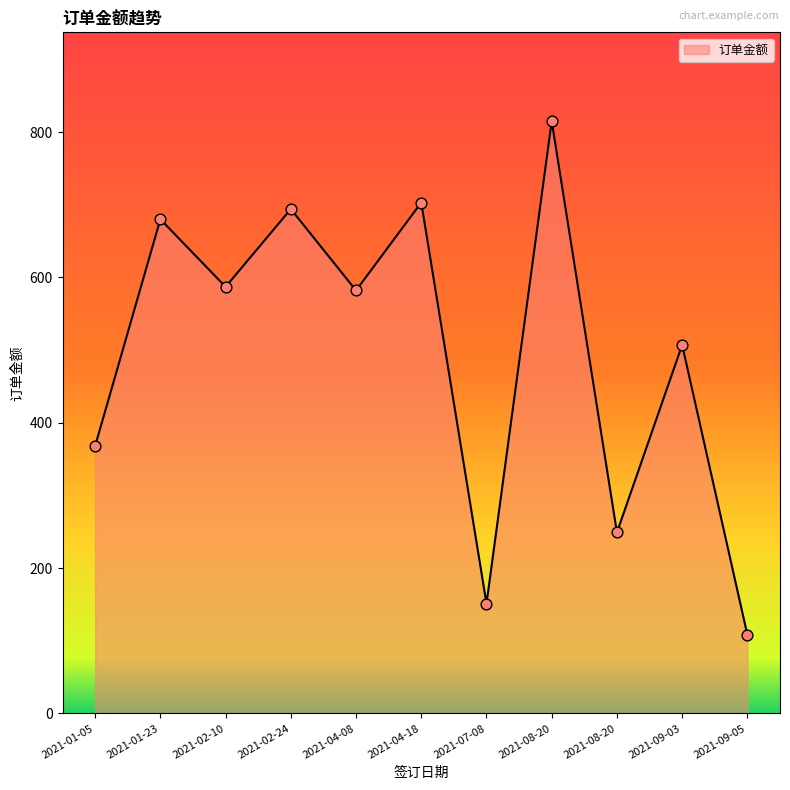

Which has a higher value, 2021-09-03 or 2021-02-10?

2021-02-10